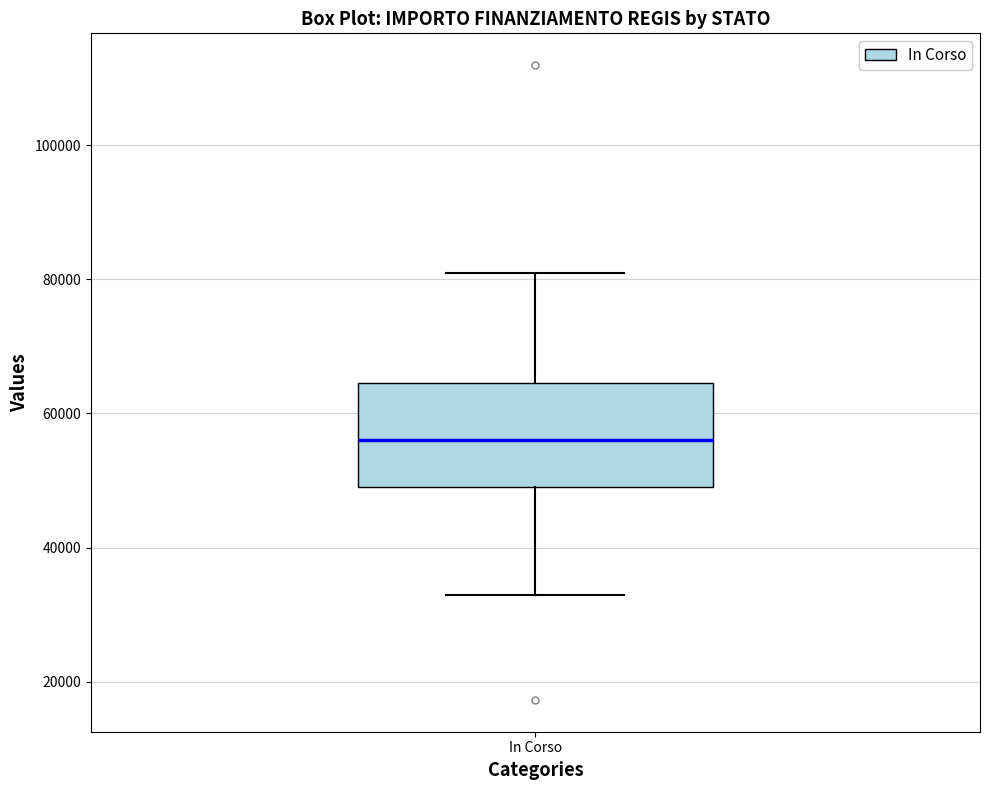

Transcribe this box plot: give where the median line is, the range the box spans, and where the two whiskers end, as read against the y-axis. The values are not printed on the chart, so give them approximately, as read against the axis.

median 56000, box 50000 to 64000, whiskers 32000 to 80000